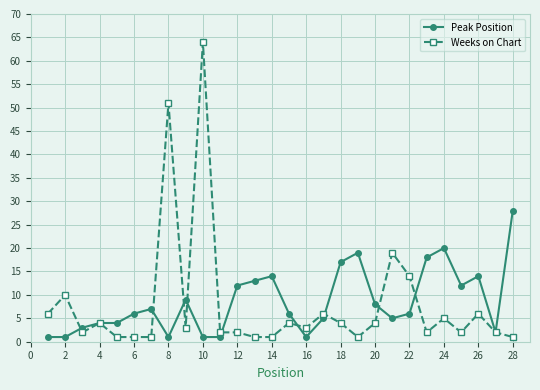

Rank the series by their maximum value, from lowest to highest.

Peak Position, Weeks on Chart